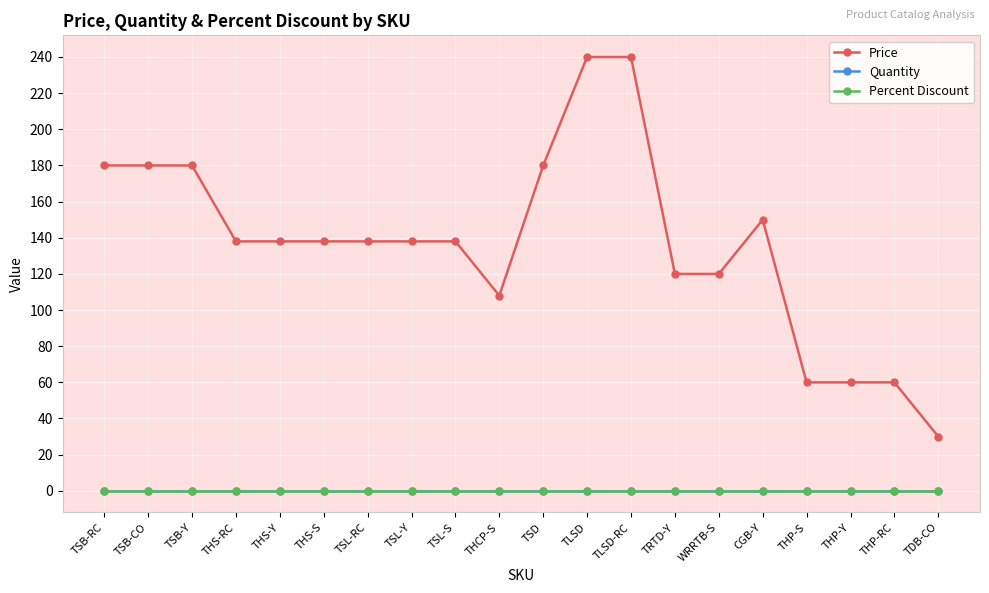

True or false: Quantity has a value of 0.0 at THCP-S.

True